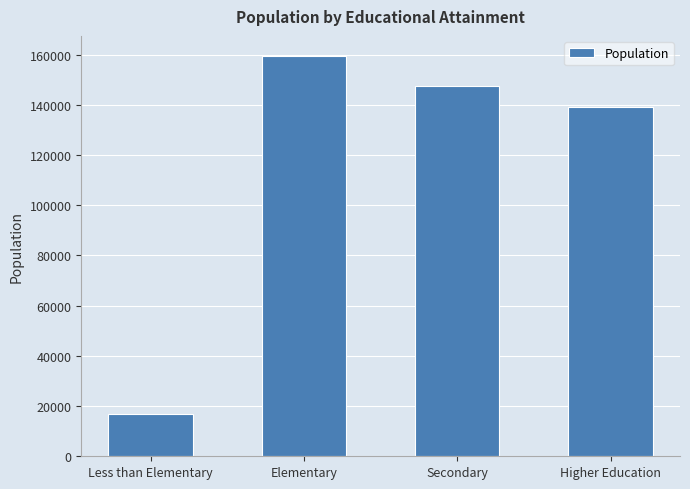

What is the minimum value shown in the chart?

17002